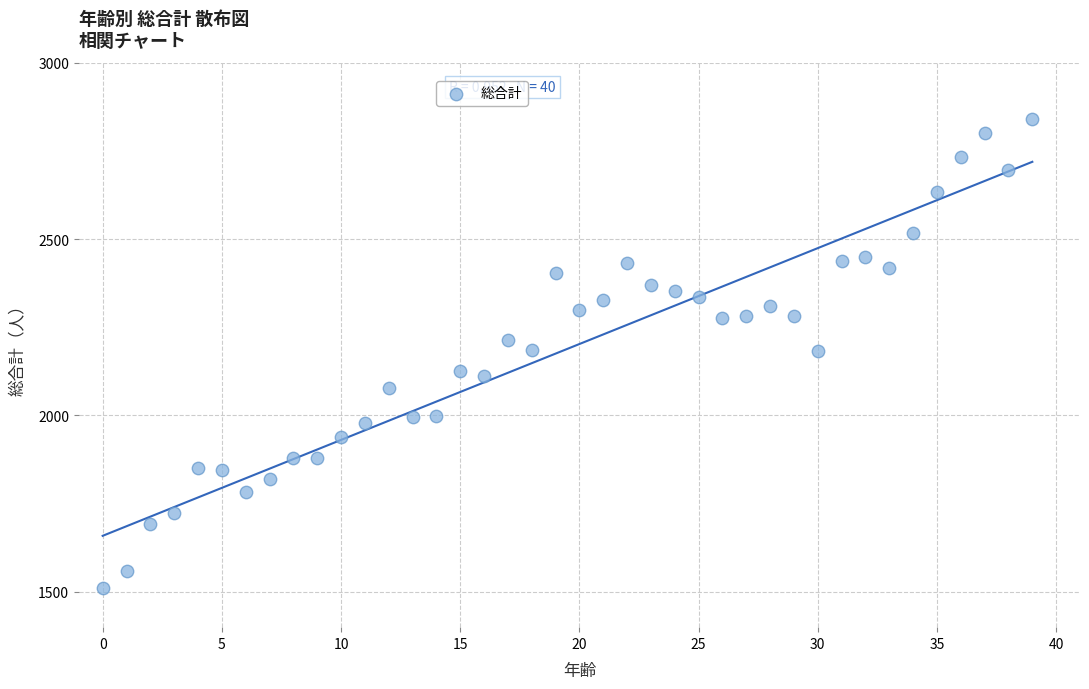

What is the range of Y values (max minus min)?

1328